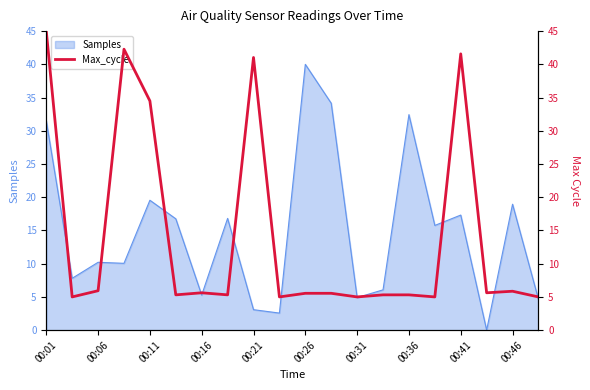

The Samples series shows 1.3 at 00:31. True or false?

False